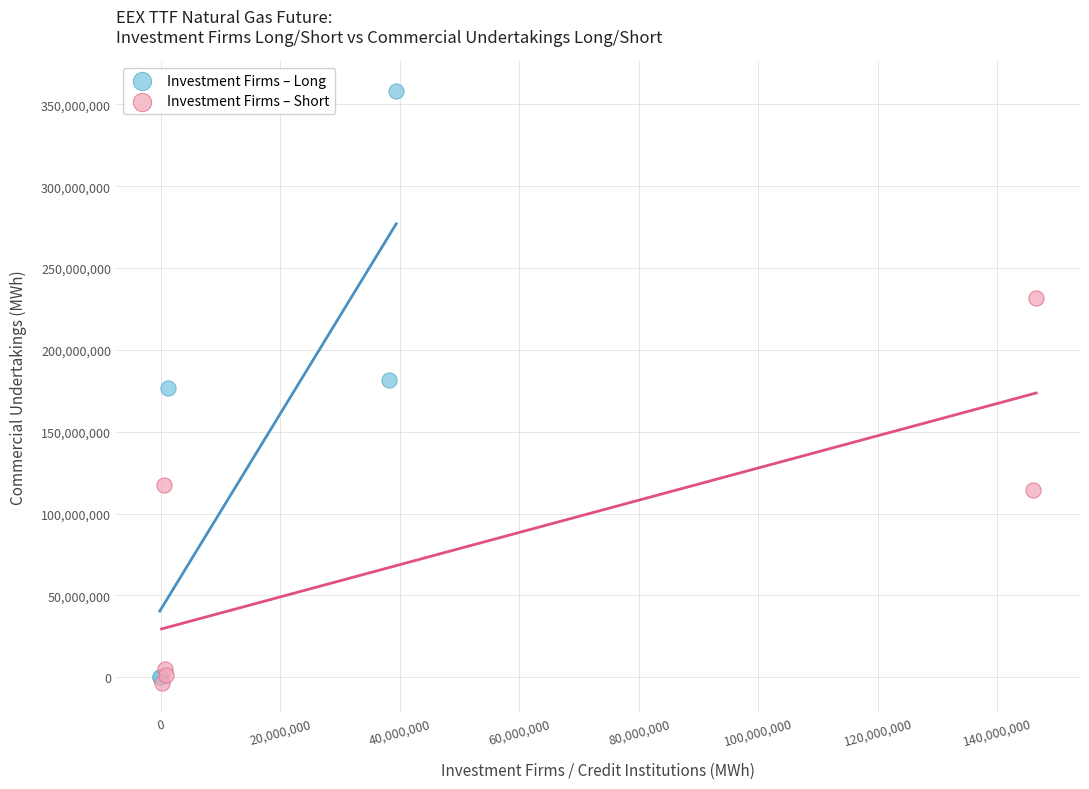

Which series has the widest spread of Y values?

Investment Firms – Long